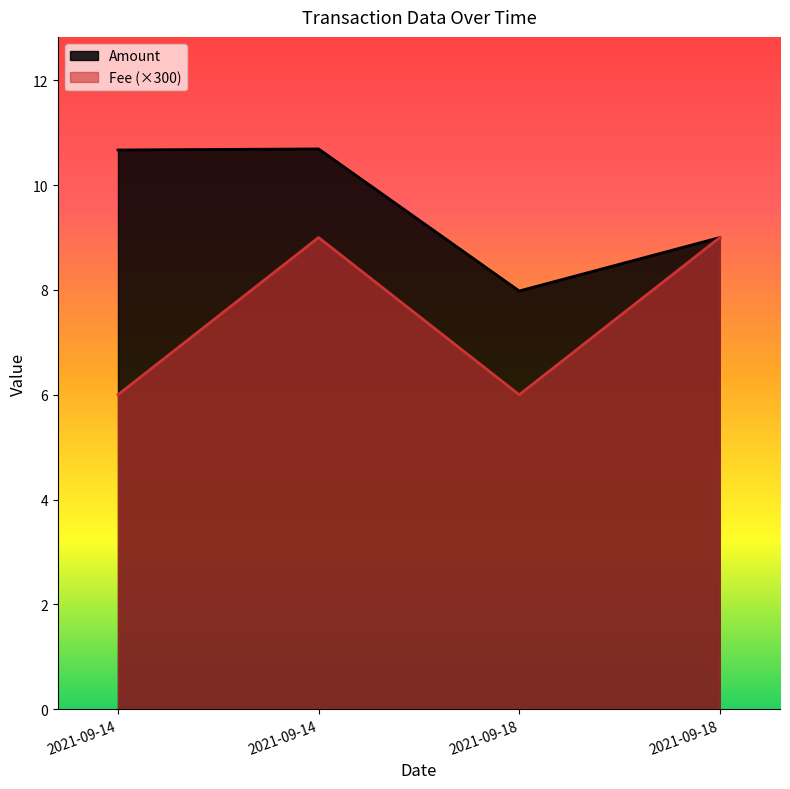

Is the value of Amount at 2021-09-14 greater than the value of Fee at 2021-09-18?

Yes